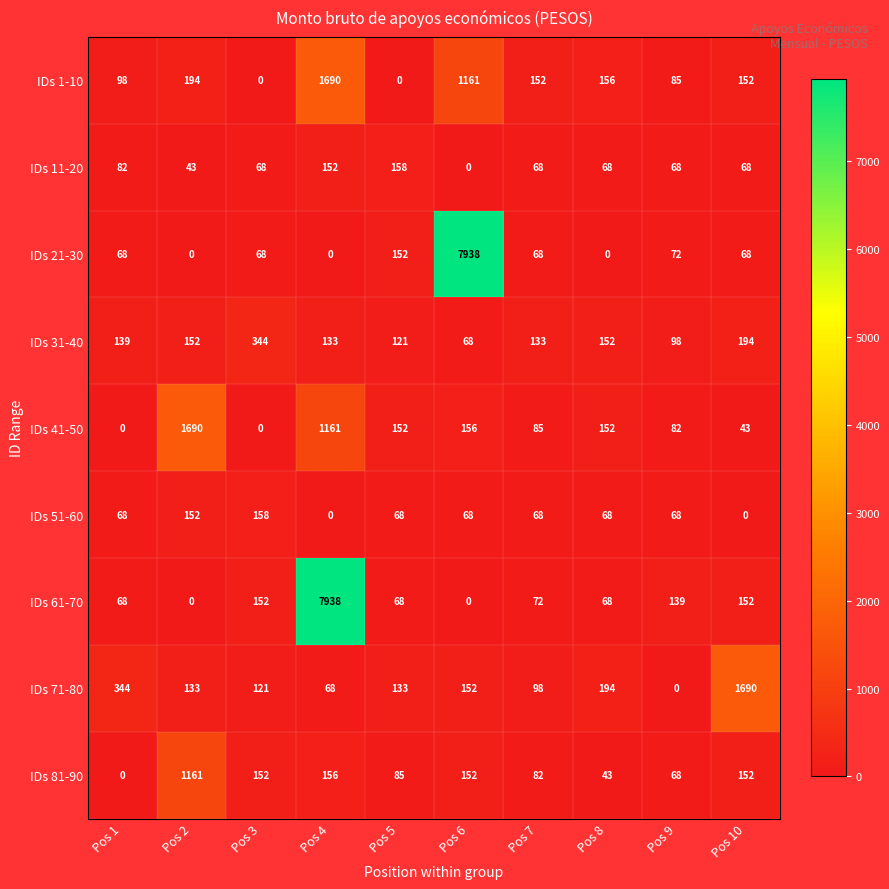

The value of IDs 41-50 at Pos 8 is 152. True or false?

True